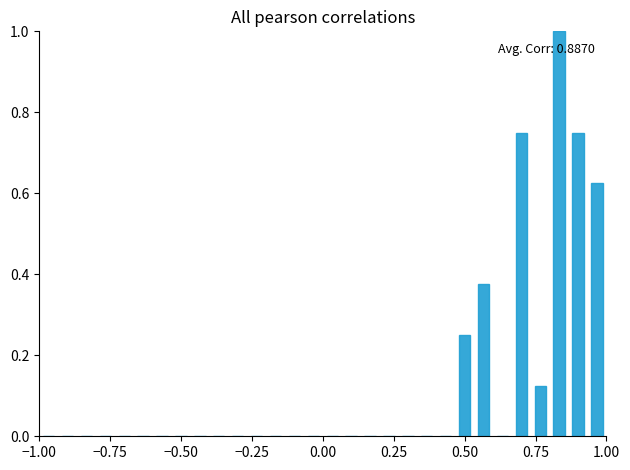

Around what value on the x-axis is the tallest bar? Give the approximate position of its centre, as read against the axis.

0.85